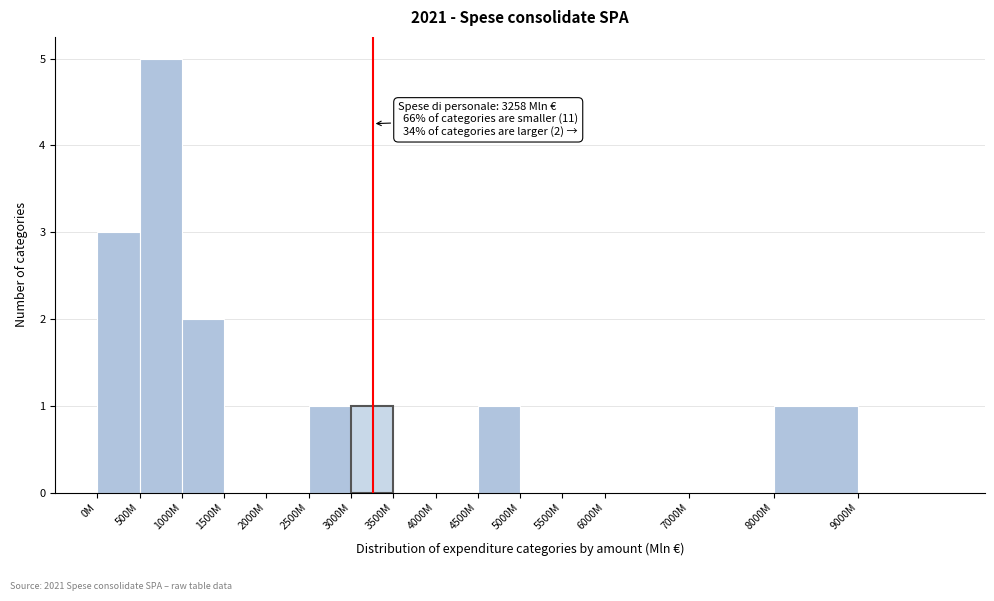

Reading left to right, transcribe all the data shown in this chart.

0M=3	500M=5	1000M=2	1500M=0	2000M=0	2500M=1	3000M=1	3500M=0	4000M=0	4500M=1	5000M=0	5500M=0	6000M=0	7000M=0	8000M=1	9000M=0